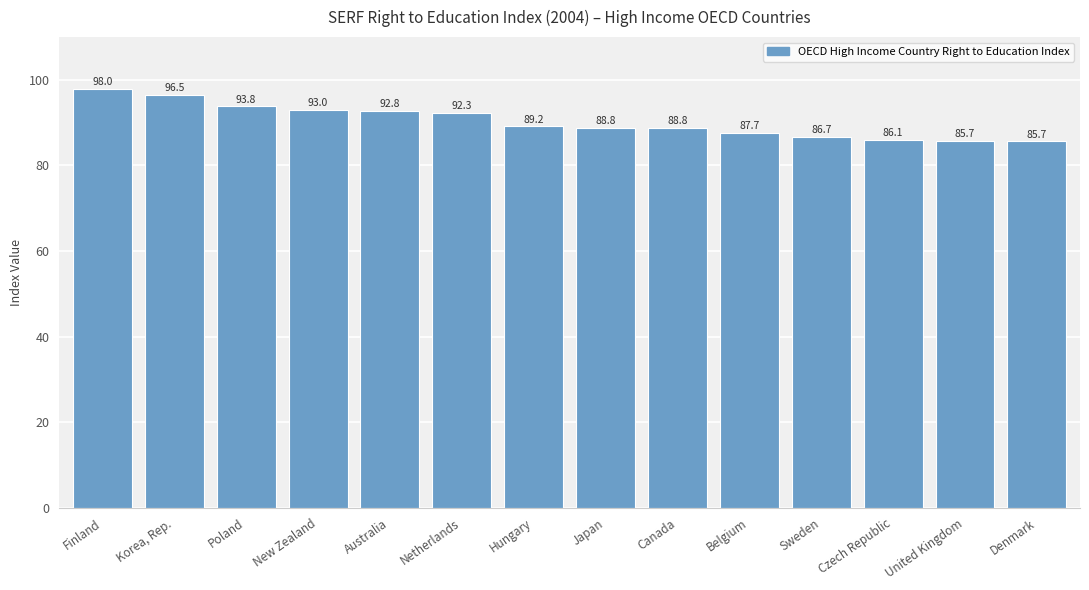

Approximately how many times larger is the value at Japan compared to New Zealand?

1.0